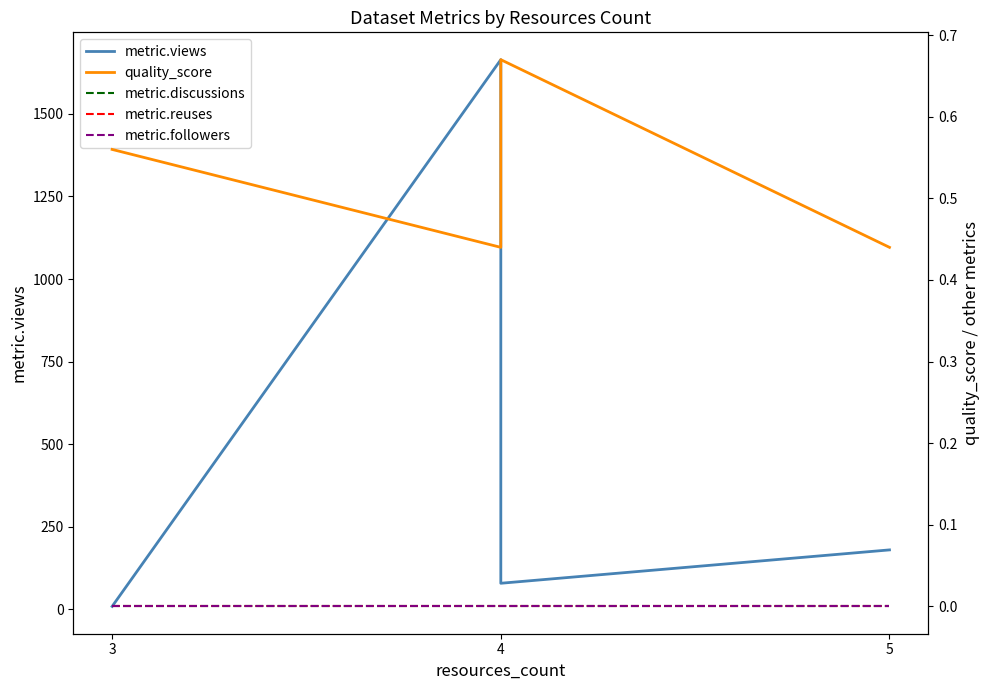

How many interior local peaks does the metric.views series have?

1